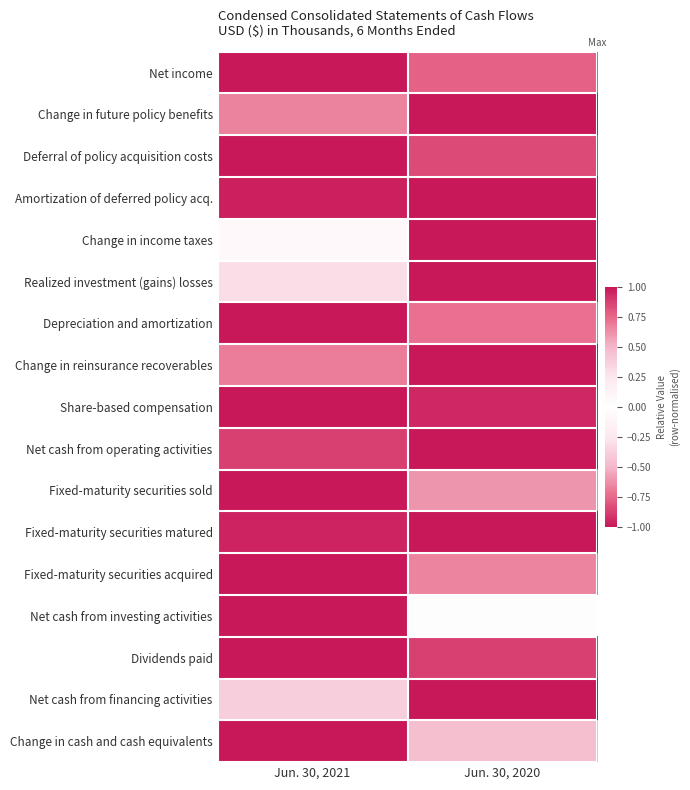

Rank the series at Jun. 30, 2020 from lowest to highest value.

Change in reinsurance recoverables, Net cash from financing activities, Dividends paid, Deferral of policy acquisition costs, Fixed-maturity securities acquired, Net cash from investing activities, Change in cash and cash equivalents, Fixed-maturity securities sold, Depreciation and amortization, Net income, Share-based compensation, Change in future policy benefits, Amortization of deferred policy acq., Change in income taxes, Realized investment (gains) losses, Net cash from operating activities, Fixed-maturity securities matured